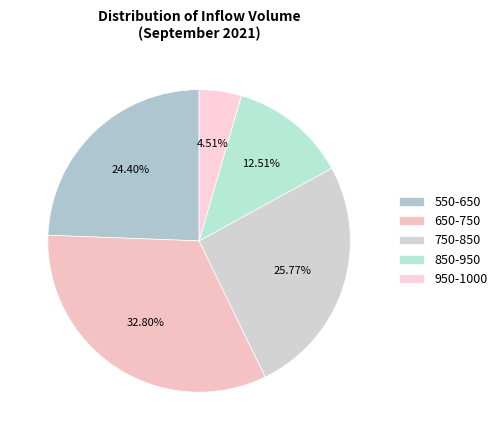

How many slices are in this pie chart?

5